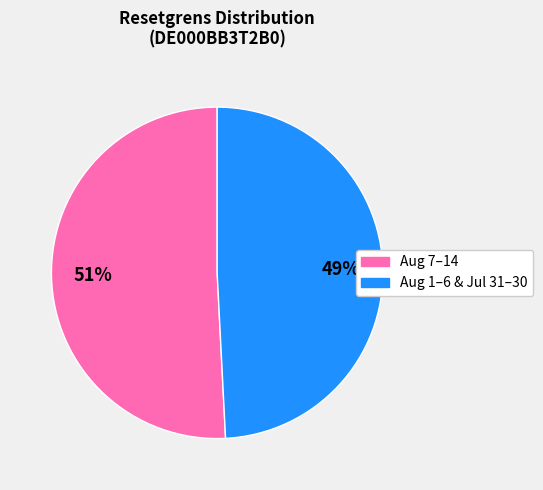

To the nearest percent, what is the average slice percentage?

50%